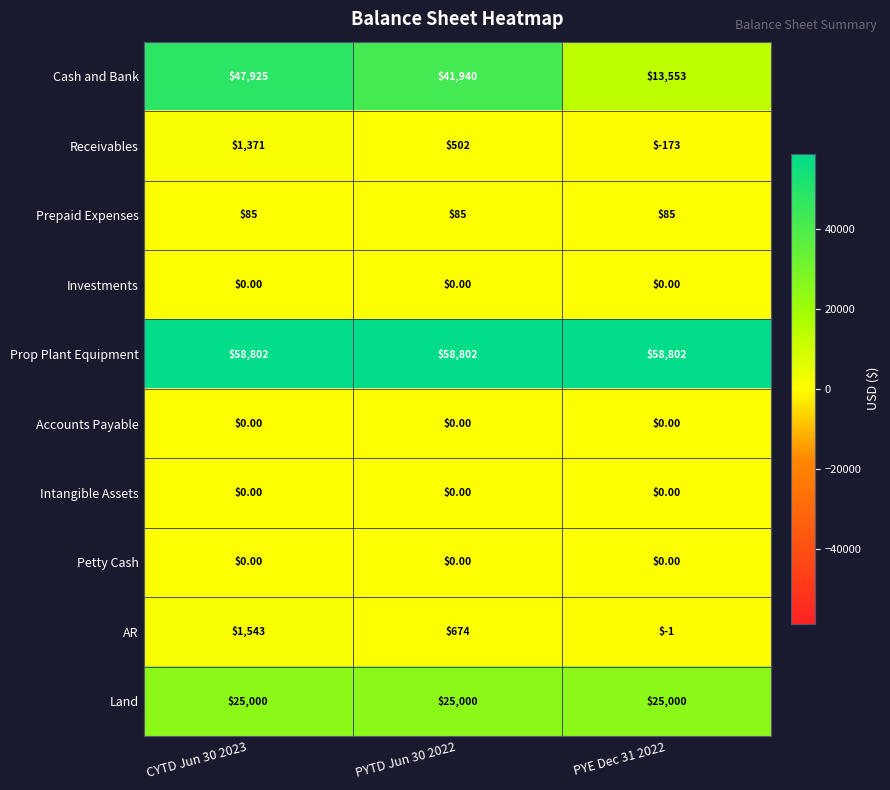

At which category is the sum across all series the highest?

CYTD Jun 30 2023